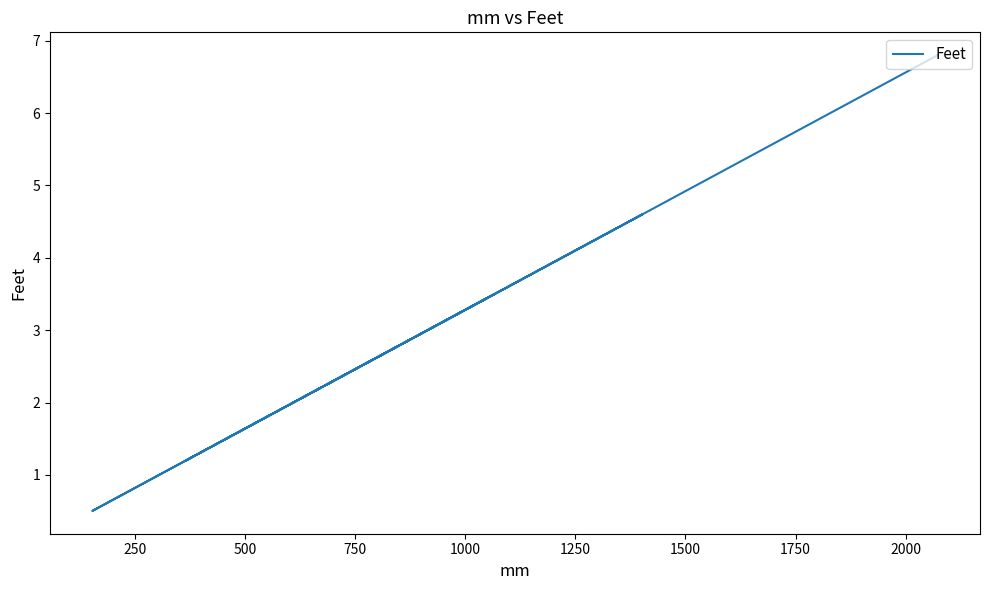

At which label is the value closest to 3?

250